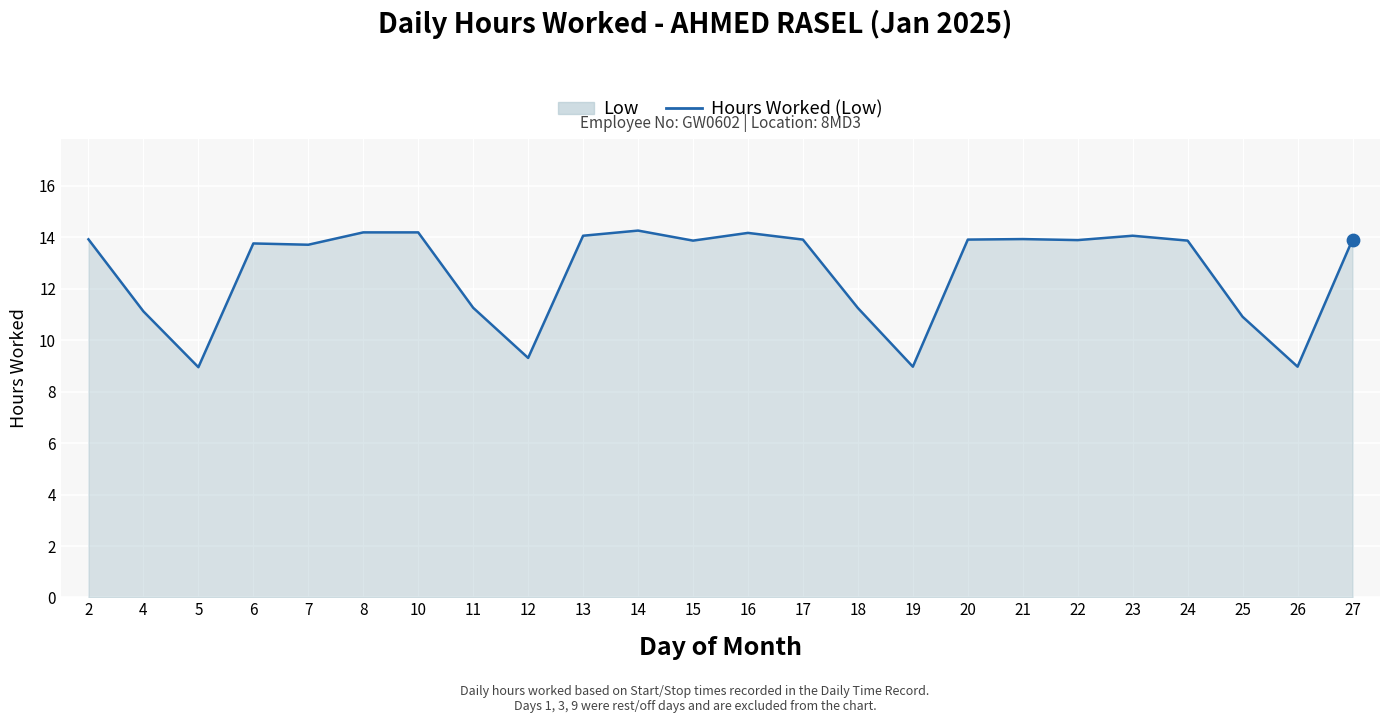

Which has a higher value, 18 or 4?

18